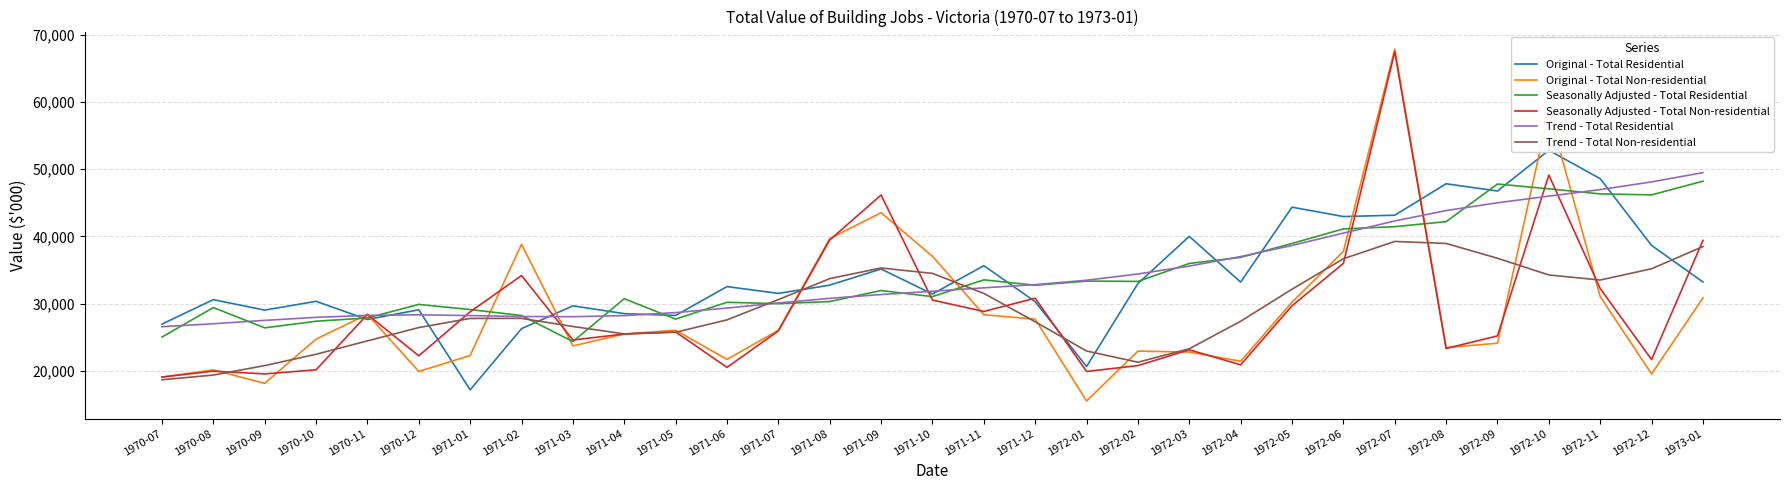

The value of Seasonally Adjusted - Total Residential at 1972-05 is 38945. True or false?

True